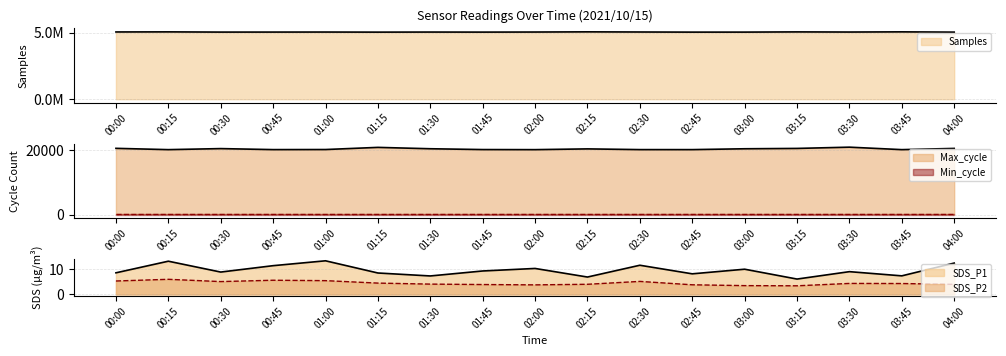

What is the value of the Max_cycle point at the 12th from the left?

20166.0